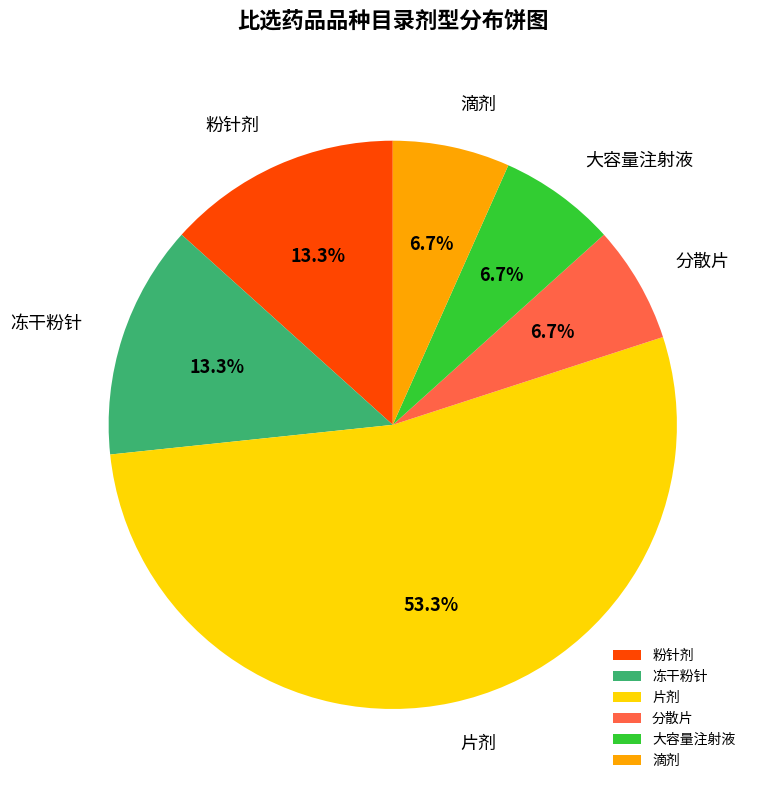

Do 冻干粉针 and 大容量注射液 together represent more than half of the pie?

No